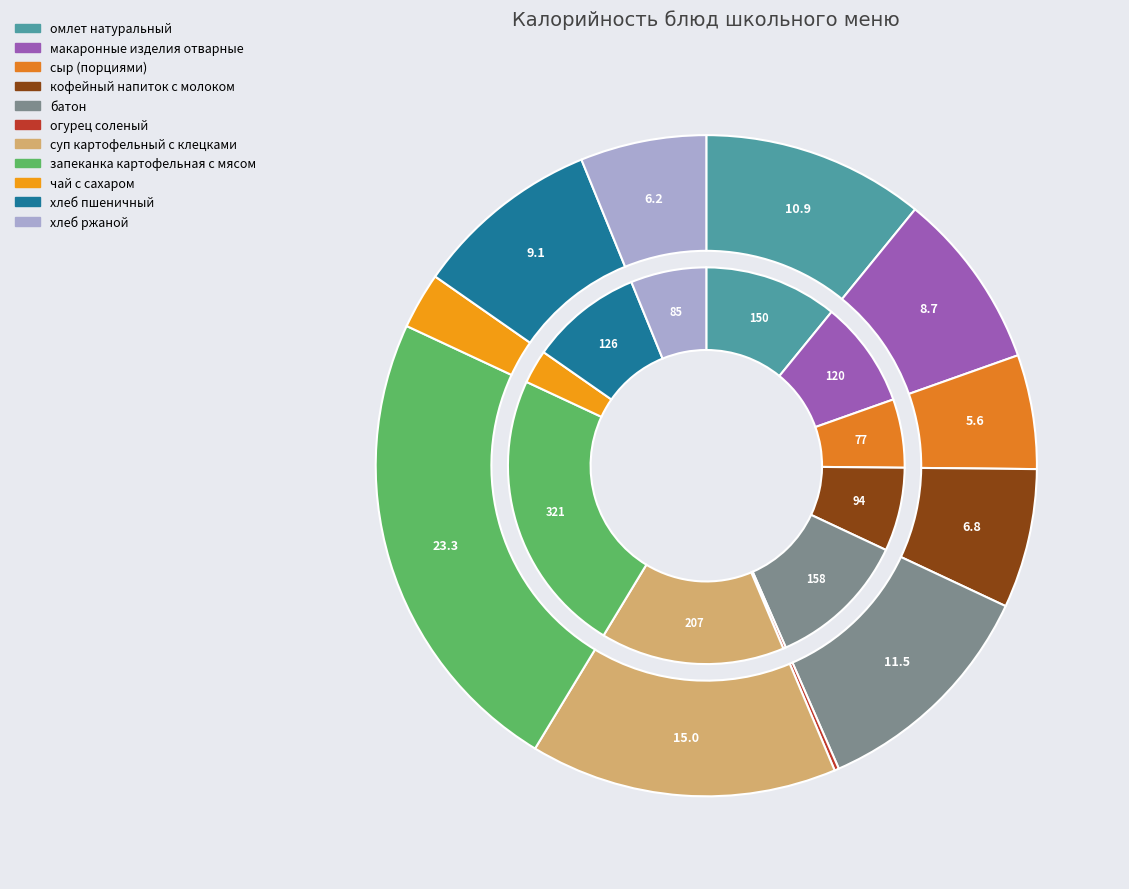

Does батон represent more than half of the total?

No